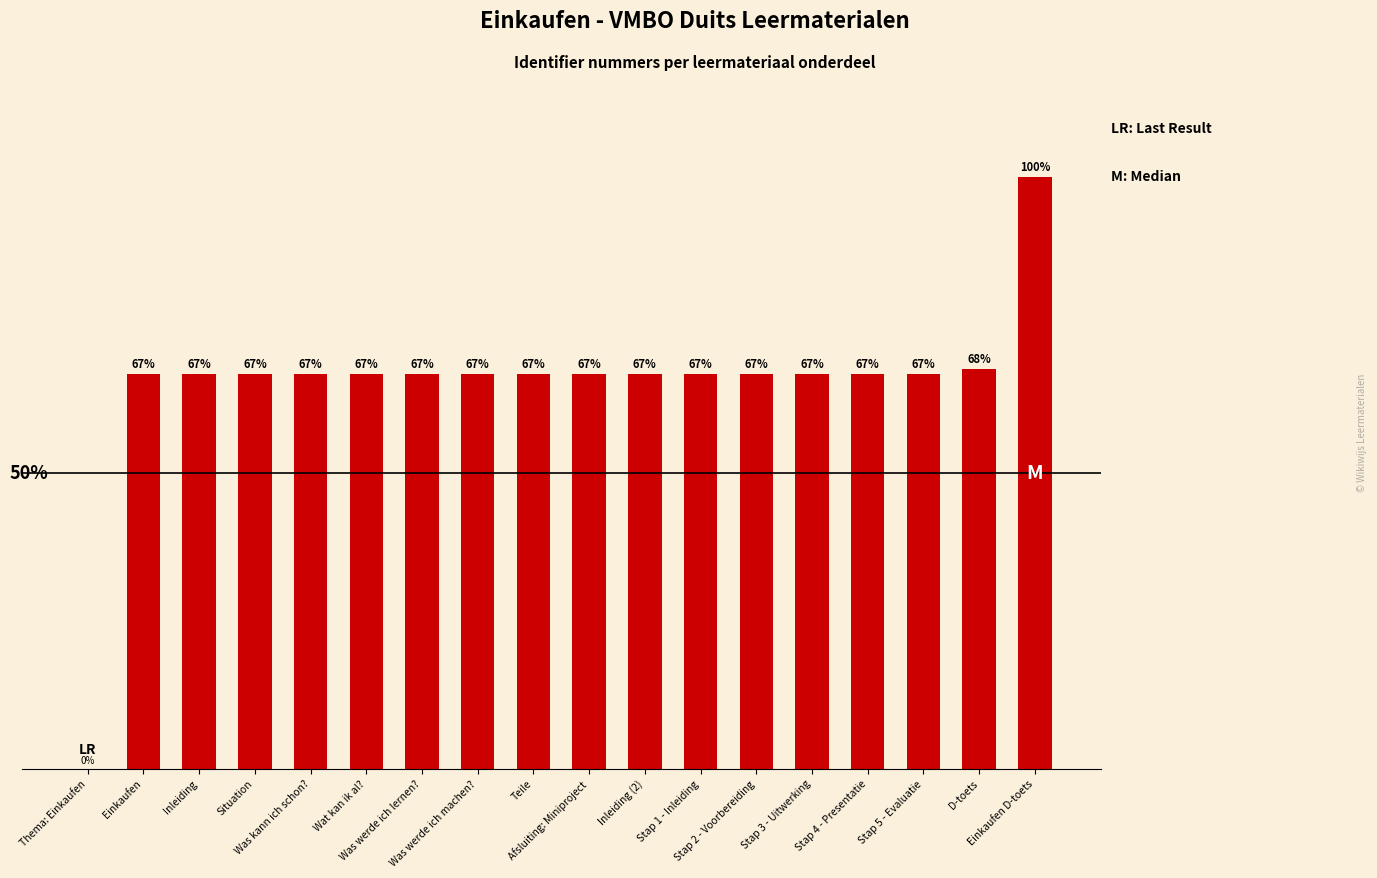

What is the difference between the maximum and minimum values?

100.0